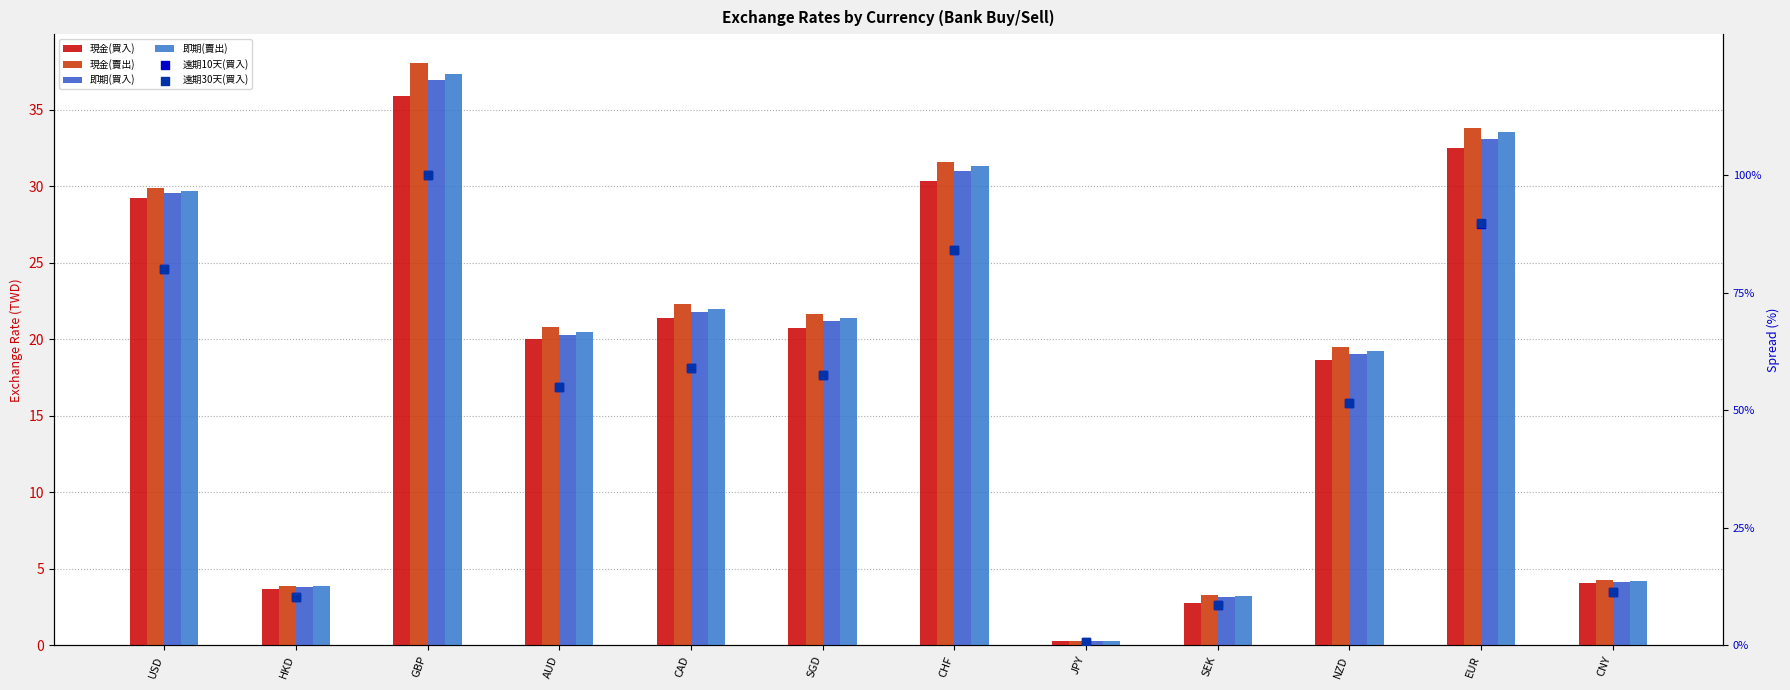

Which series contains the highest Y value?

遠期10天(買入)